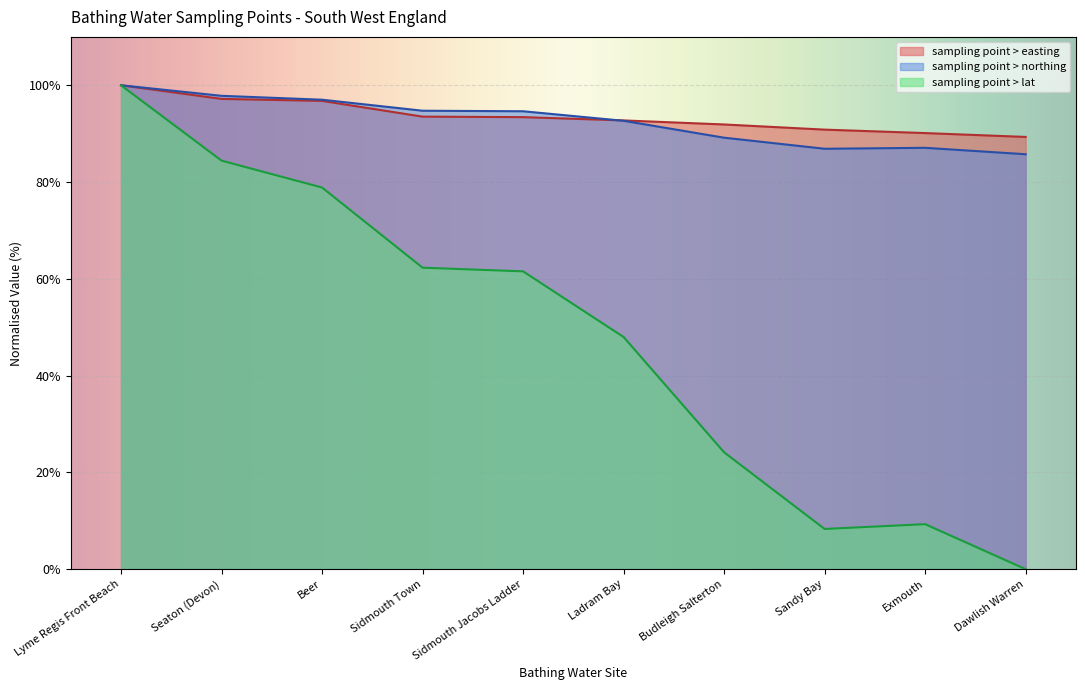

Reading left to right, list all the values displayed in this chart.

sampling point > easting: 100.0	97.2	96.8	93.5	93.4	92.7	91.9	90.8	90.1	89.3
sampling point > northing: 100.0	97.8	97.0	94.7	94.6	92.7	89.2	86.9	87.1	85.7
sampling point > lat: 100.0	84.4	78.9	62.3	61.5	48.0	24.2	8.3	9.3	0.0